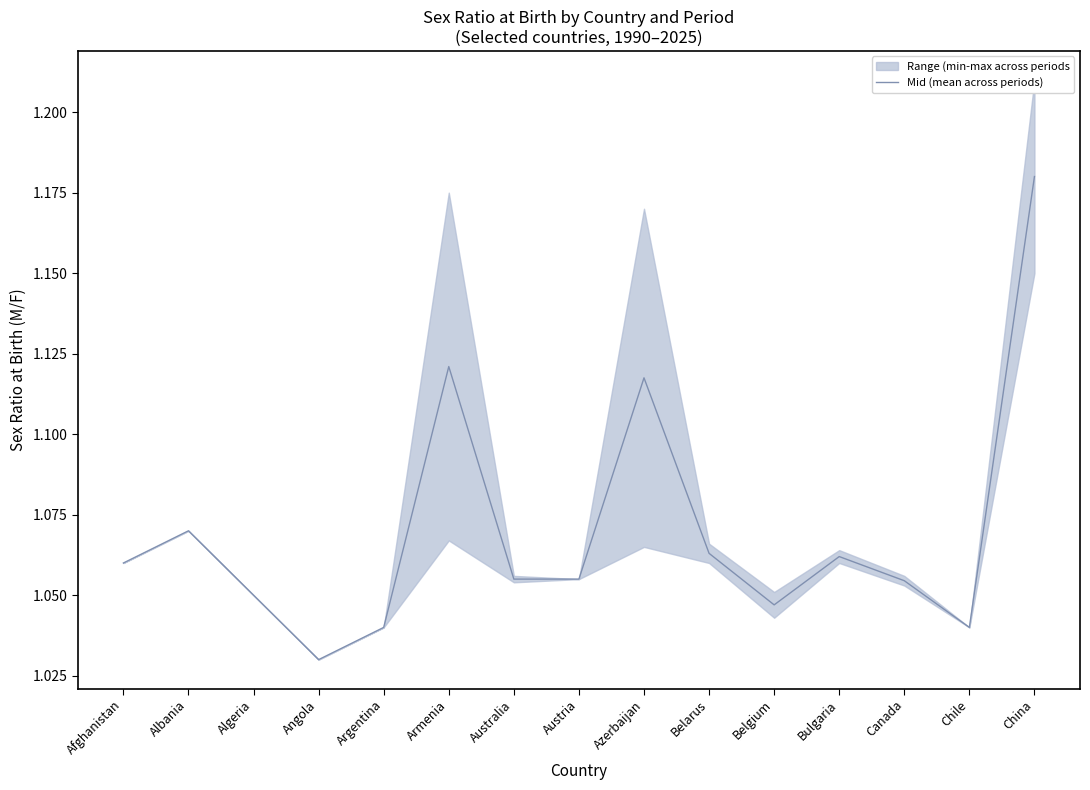

Approximately how many times larger is the value at Australia compared to Argentina?

1.0